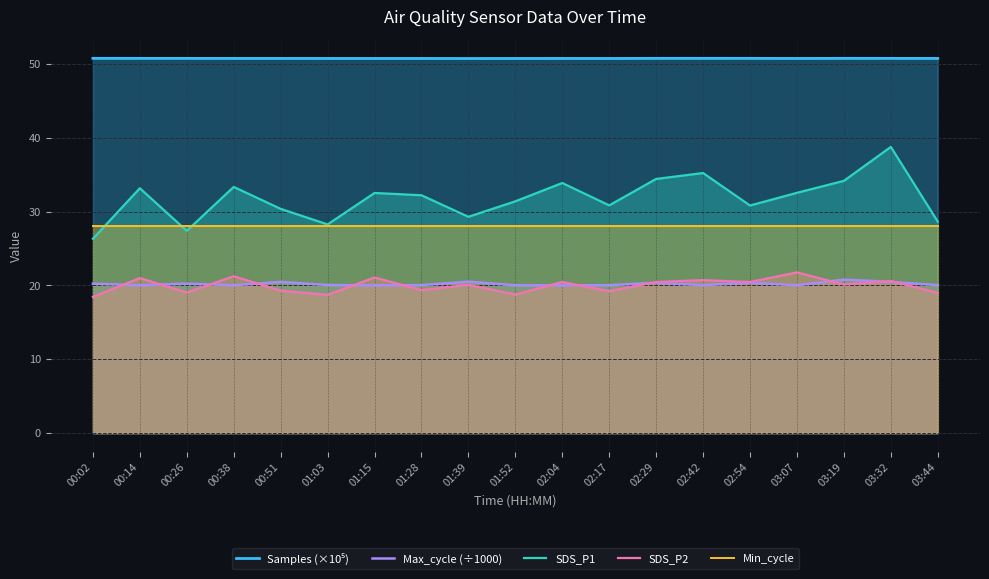

Which category has the highest value across all series?

00:02